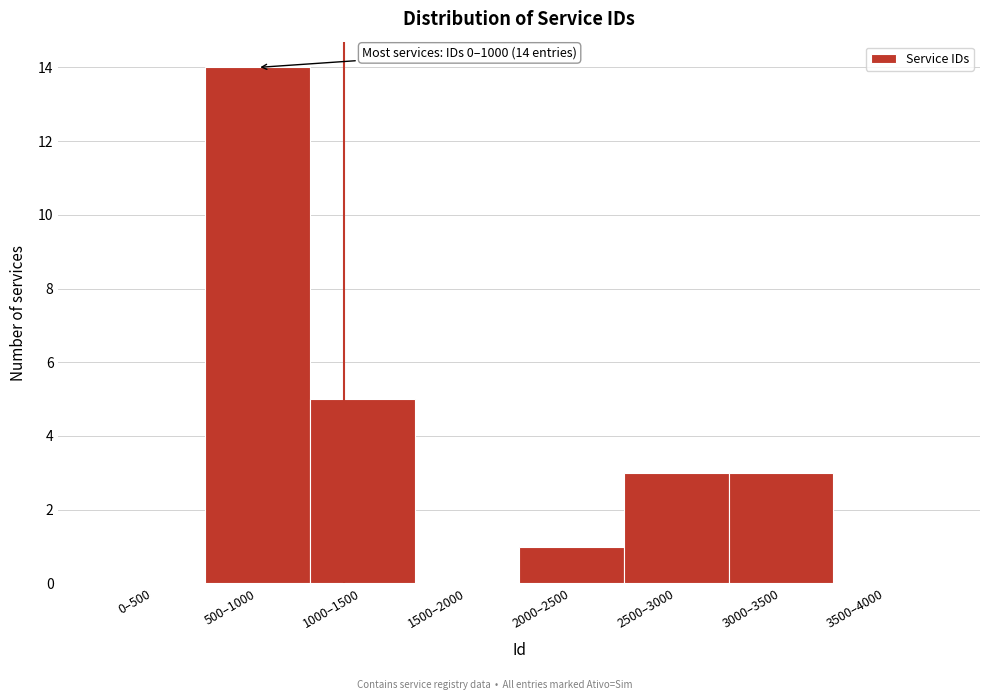

Reading left to right, extract all data points from this chart.

0–500=0	500–1000=14	1000–1500=5	1500–2000=0	2000–2500=1	2500–3000=3	3000–3500=3	3500–4000=0